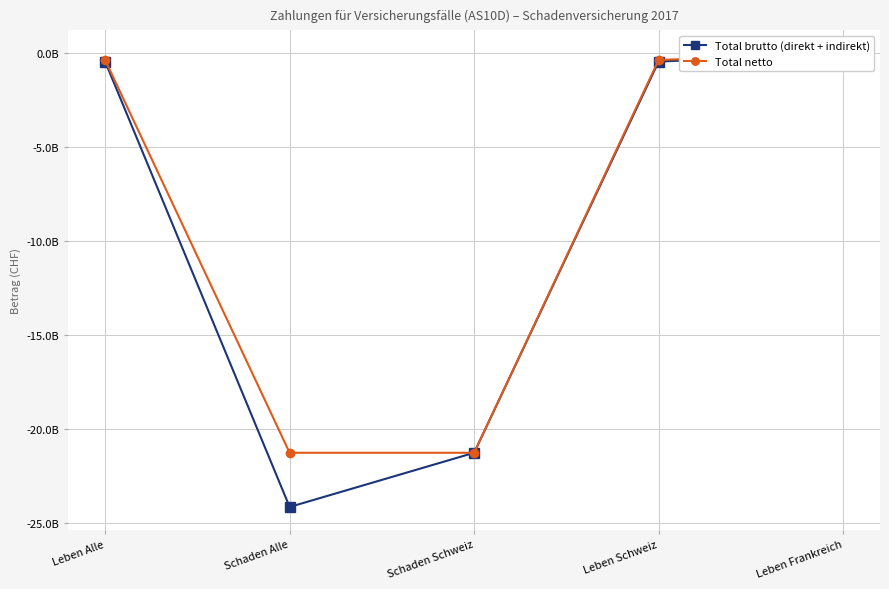

At how many categories does at least one series exceed -3160805165?

3